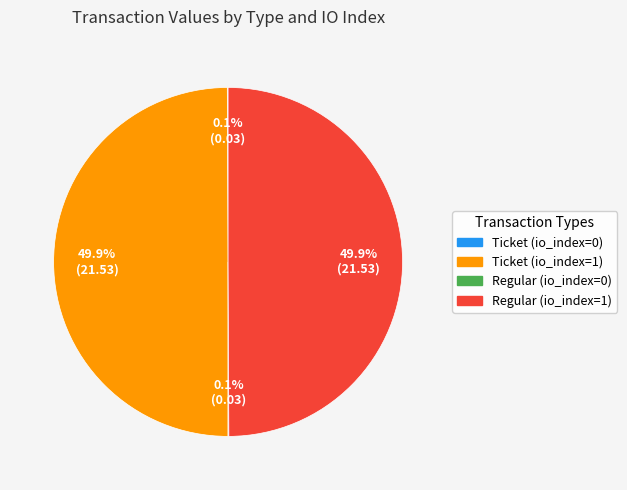

What percentage is NOT represented by Ticket (io_index=1)?

50.1%